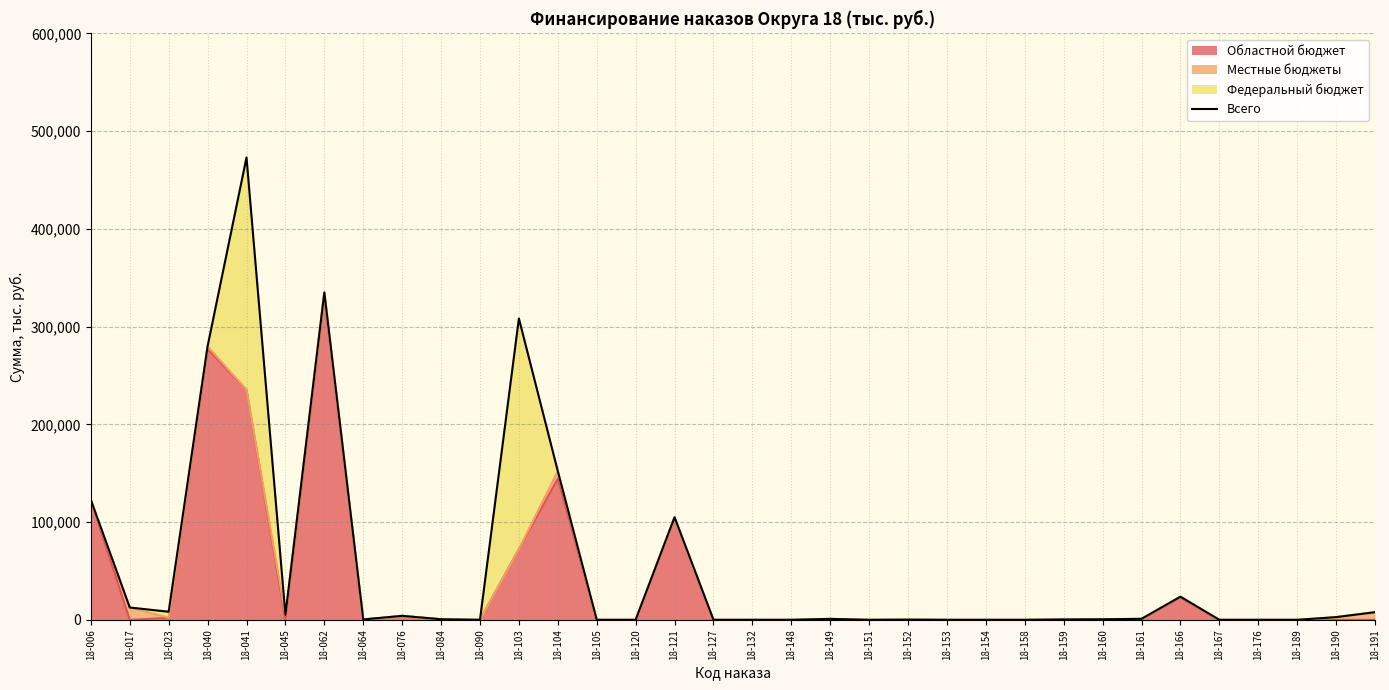

At which category does the chart reach its peak across all series?

18-041